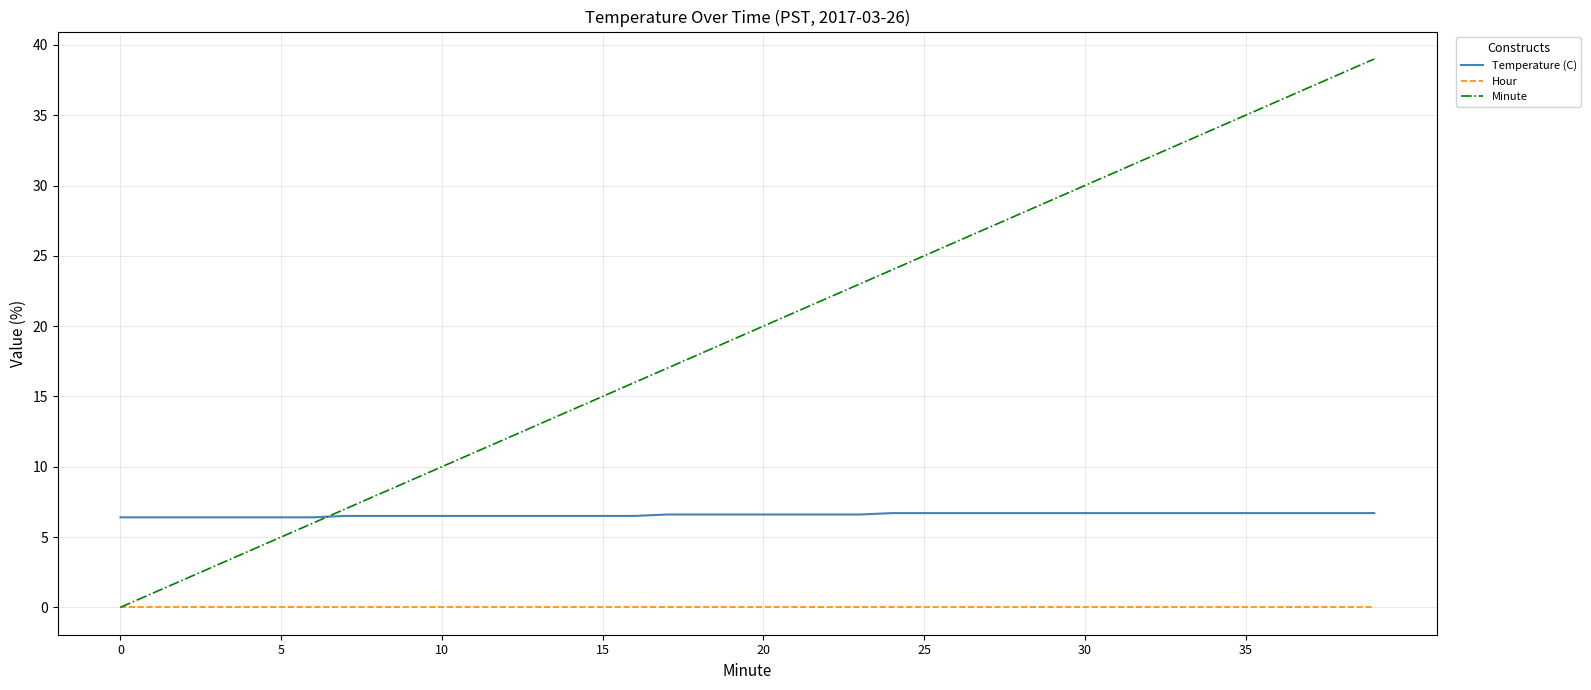

Count the number of data series in this chart.

3